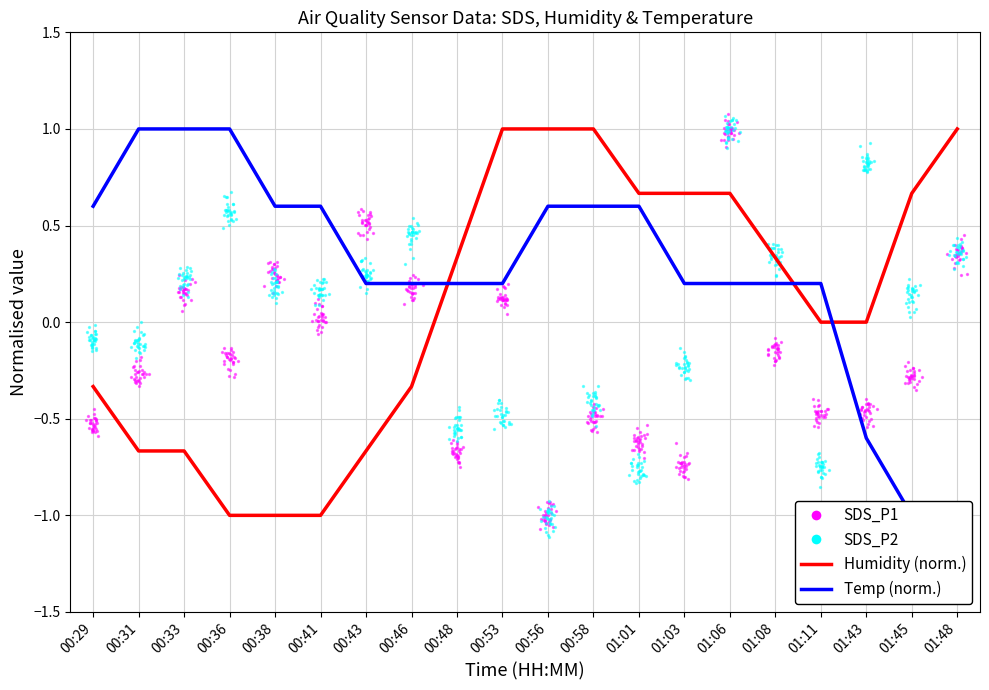

At which category is the sum across all series the highest?

00:56